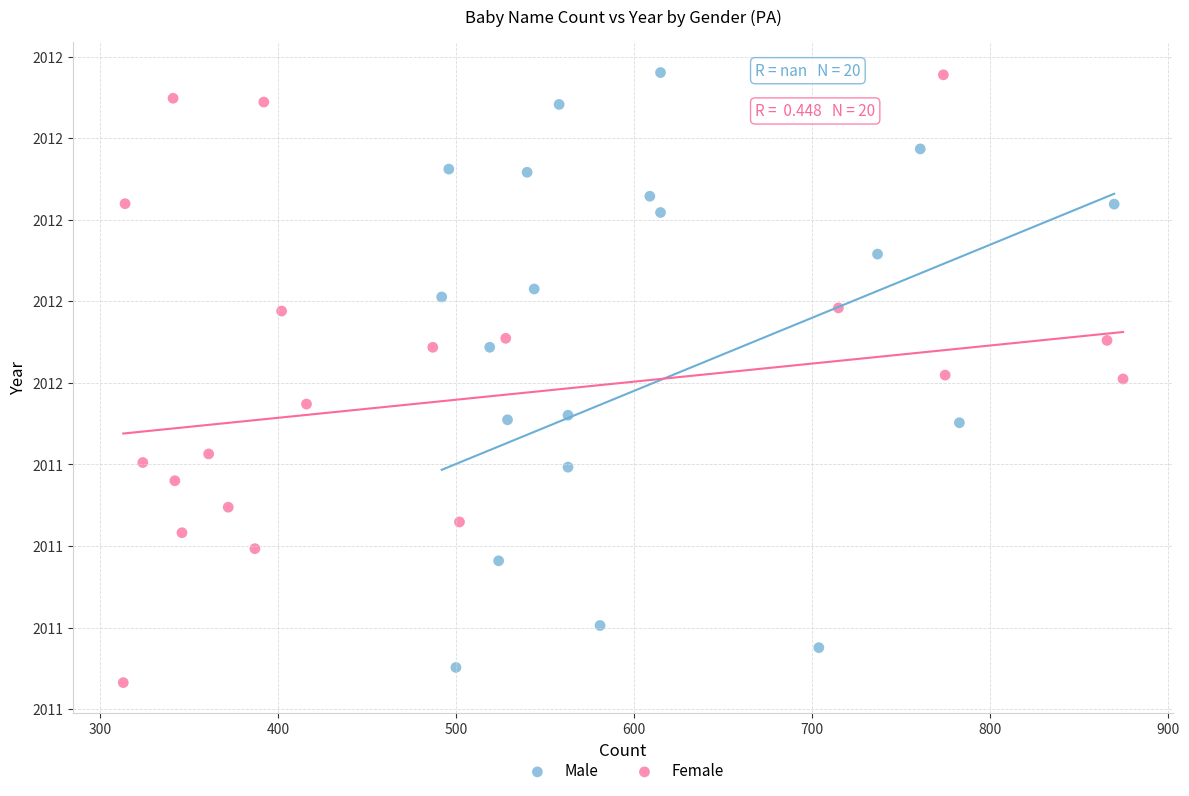

Which series has the largest Y range (max minus min)?

Female